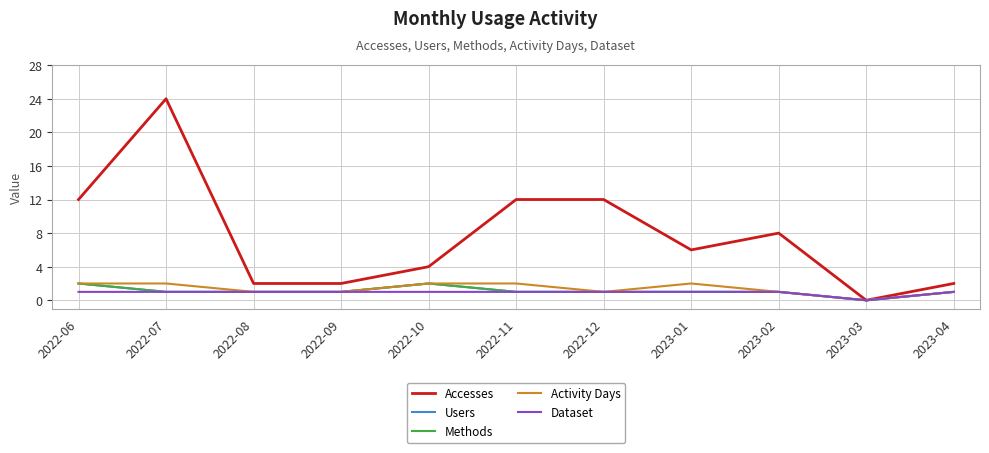

How many lines are shown in the chart?

5